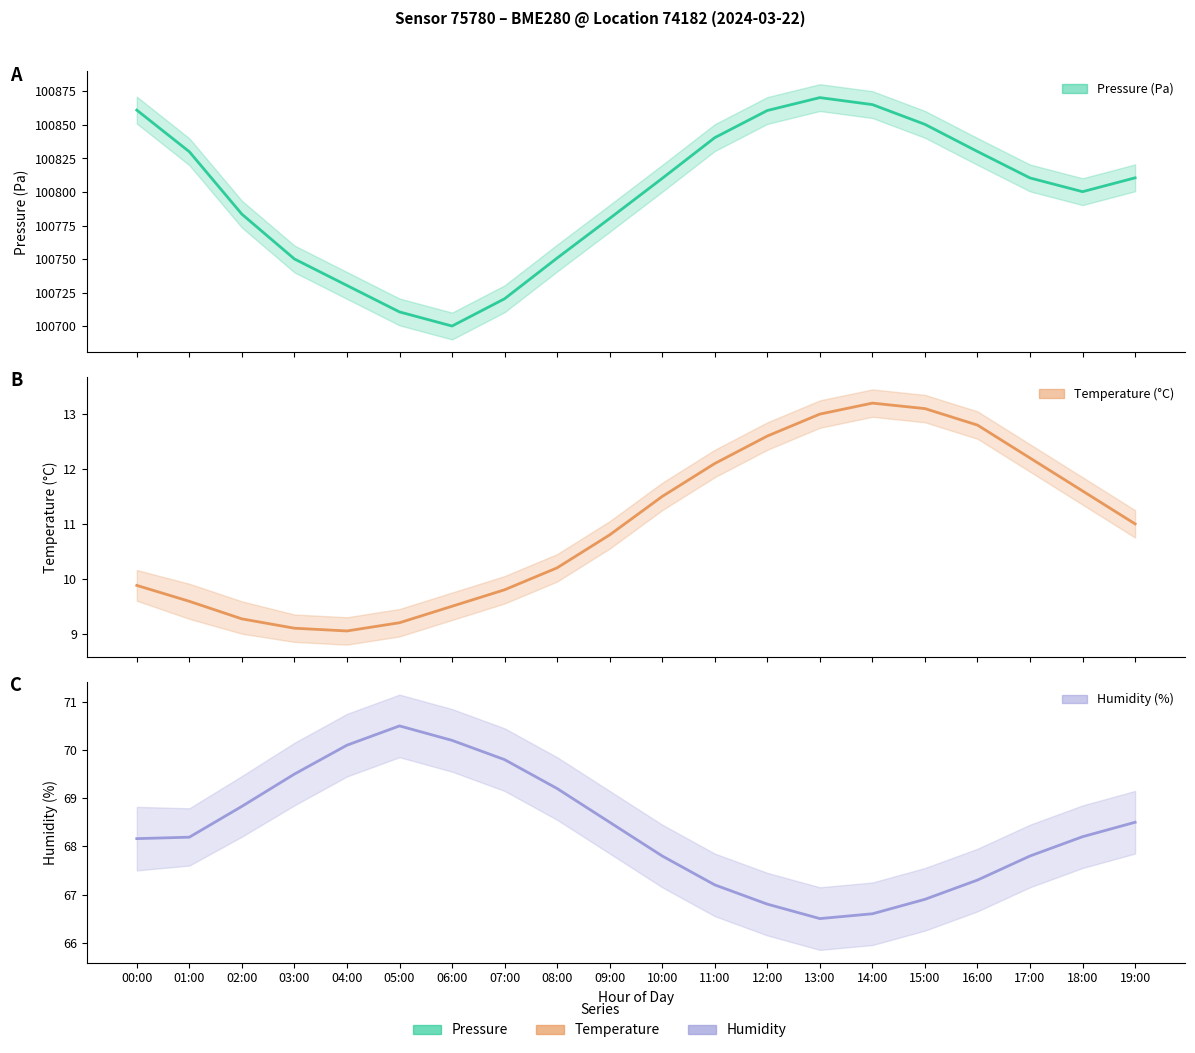

True or false: Pressure (Pa) and Humidity (%) cross at least once.

False